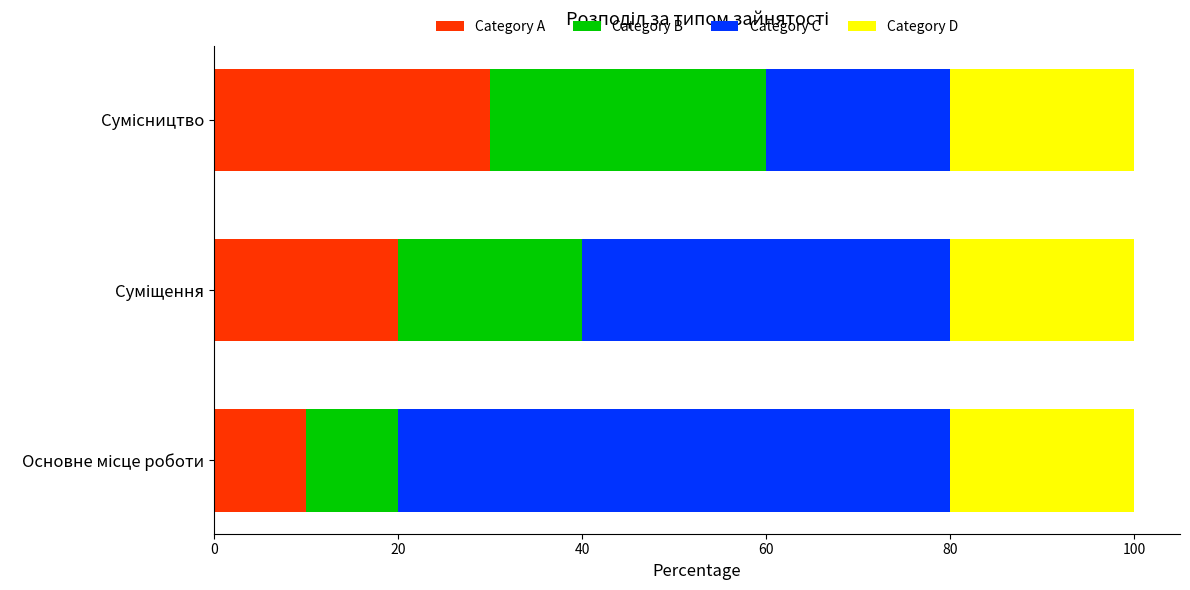

What is the sum of all Category A values?

60